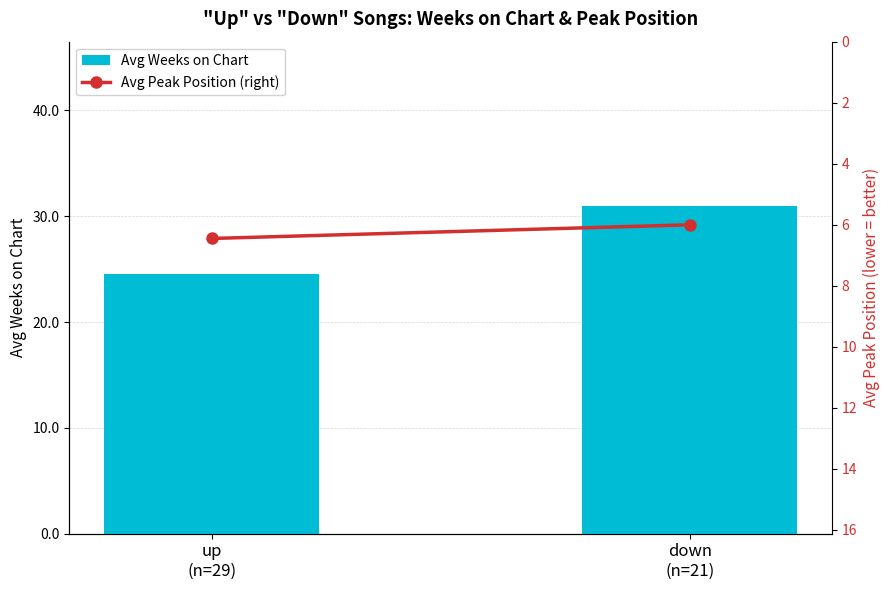

What is the difference between the Avg Weeks on Chart values at down
(n=21) and up
(n=29)?

6.4